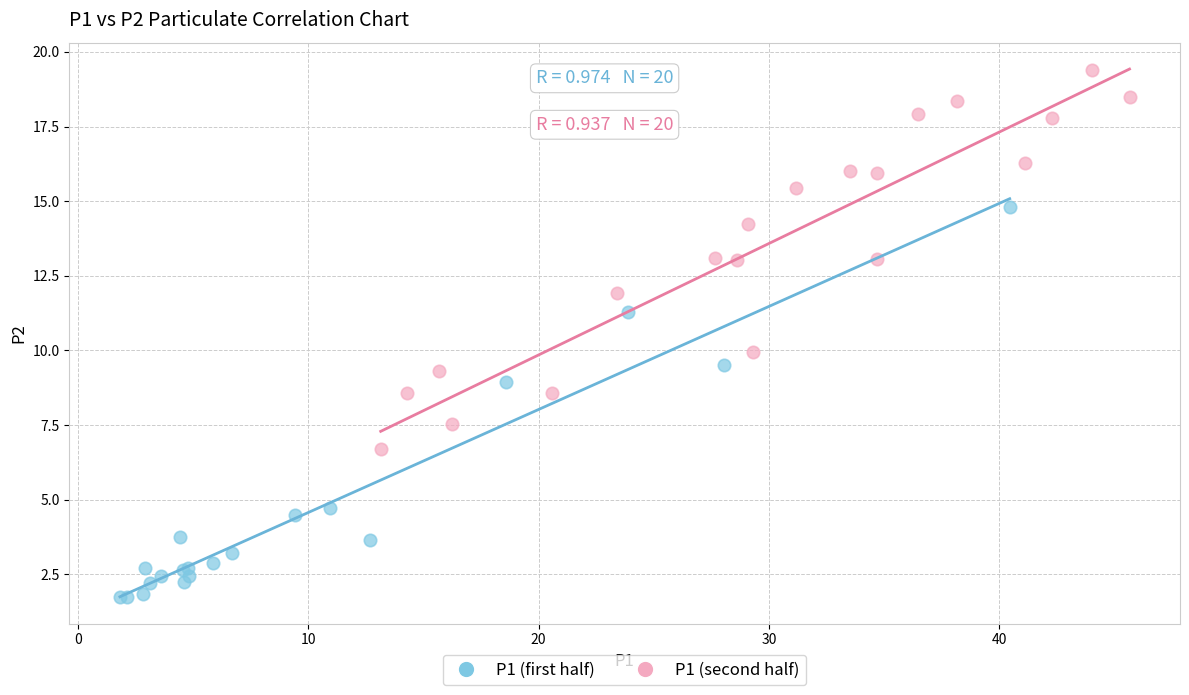

Which series reaches the minimum Y coordinate?

P1 (first half)